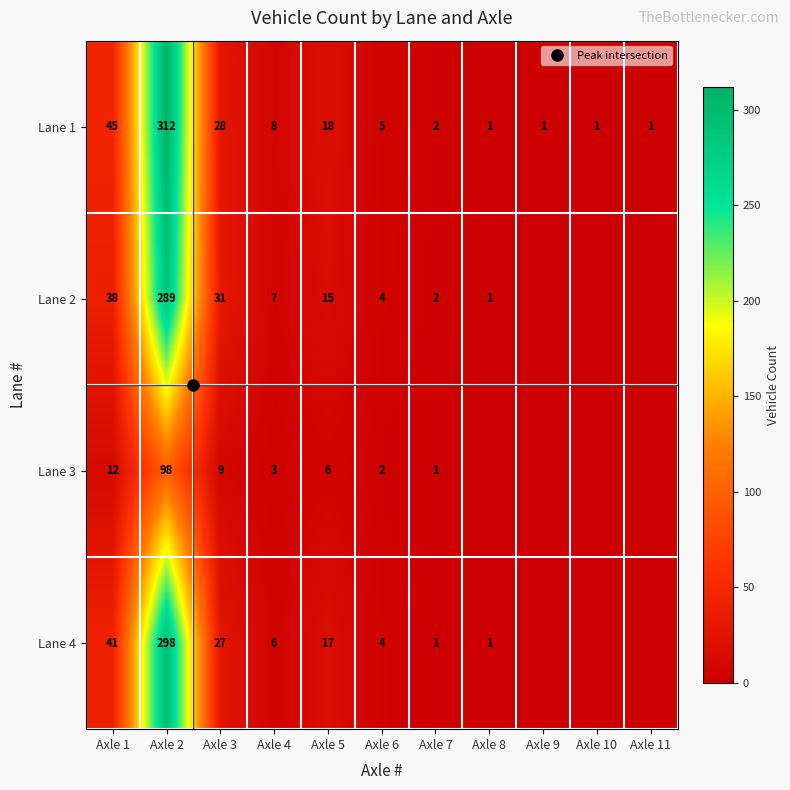

Which series has the largest range (max minus min)?

Lane 1